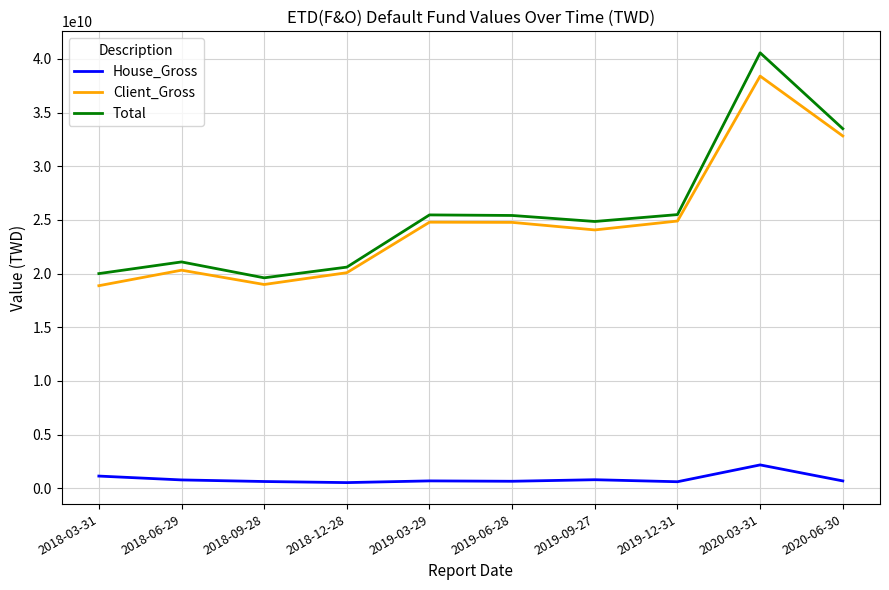

What is the sum of the Client_Gross values at 2019-06-28 and 2019-12-31?

49670086359